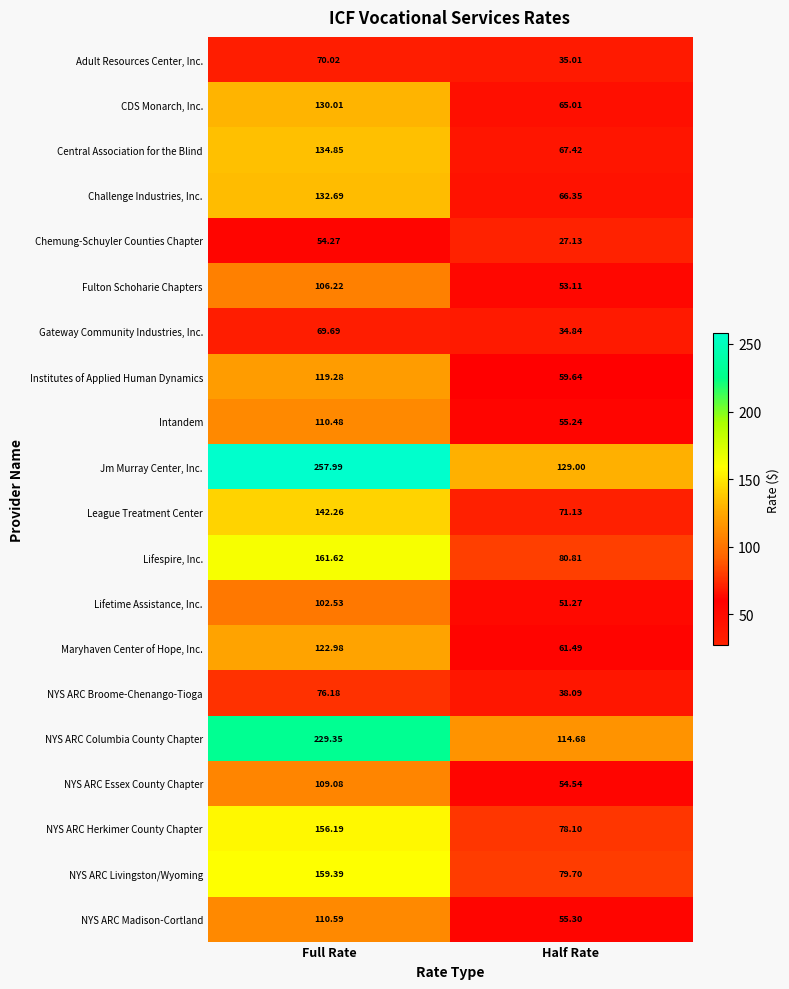

Rank the series at Half Rate from highest to lowest value.

Jm Murray Center, Inc., NYS ARC Columbia County Chapter, Lifespire, Inc., NYS ARC Livingston/Wyoming, NYS ARC Herkimer County Chapter, League Treatment Center, Central Association for the Blind, Challenge Industries, Inc., CDS Monarch, Inc., Maryhaven Center of Hope, Inc., Institutes of Applied Human Dynamics, NYS ARC Madison-Cortland, Intandem, NYS ARC Essex County Chapter, Fulton Schoharie Chapters, Lifetime Assistance, Inc., NYS ARC Broome-Chenango-Tioga, Adult Resources Center, Inc., Gateway Community Industries, Inc., Chemung-Schuyler Counties Chapter